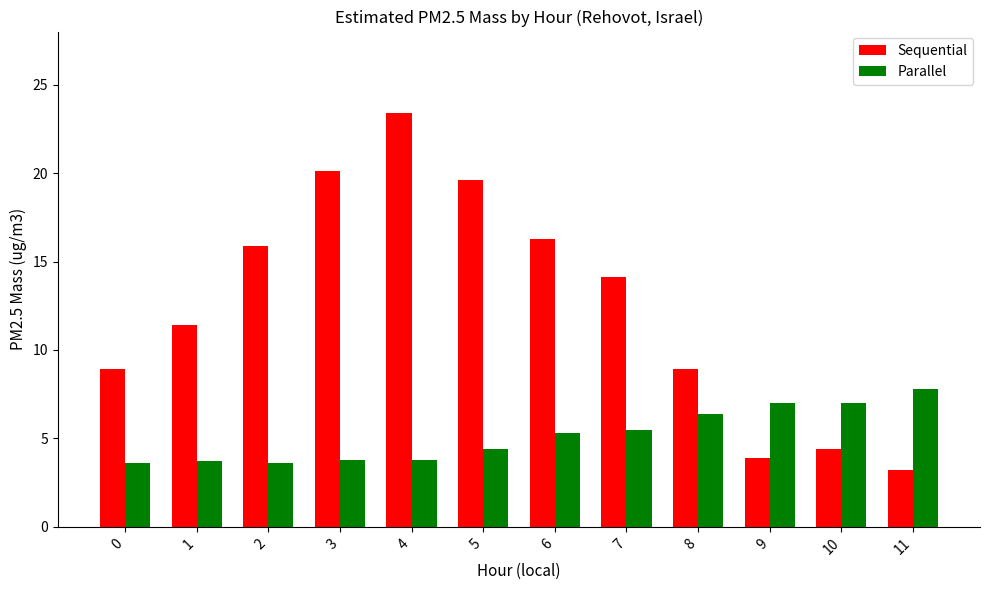

What are all the series names shown in the legend?

Sequential, Parallel